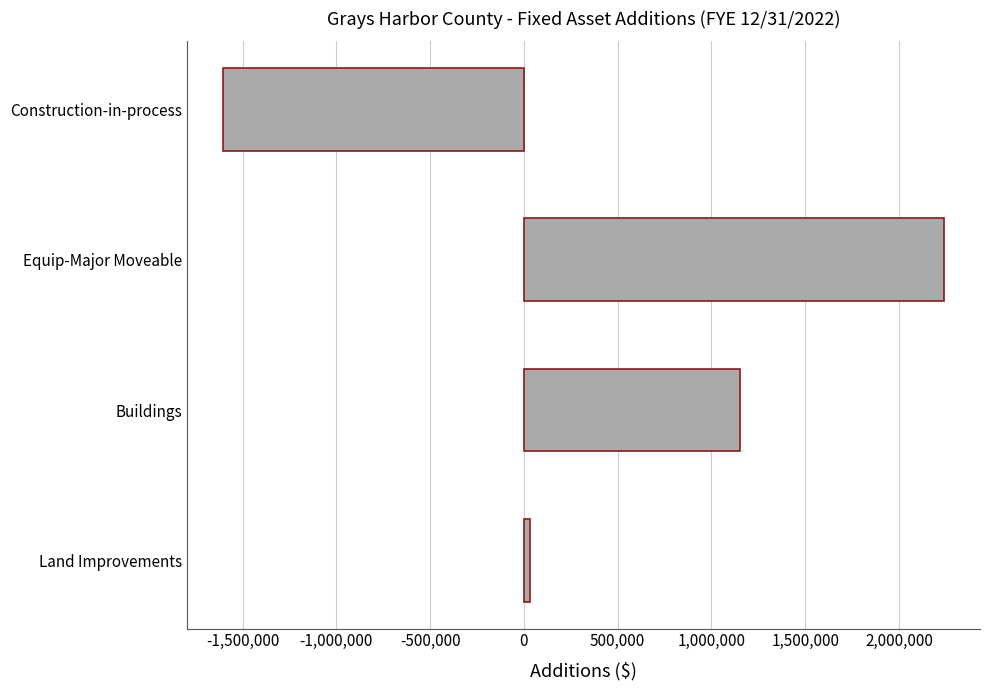

How many distinct data groups are displayed?

1